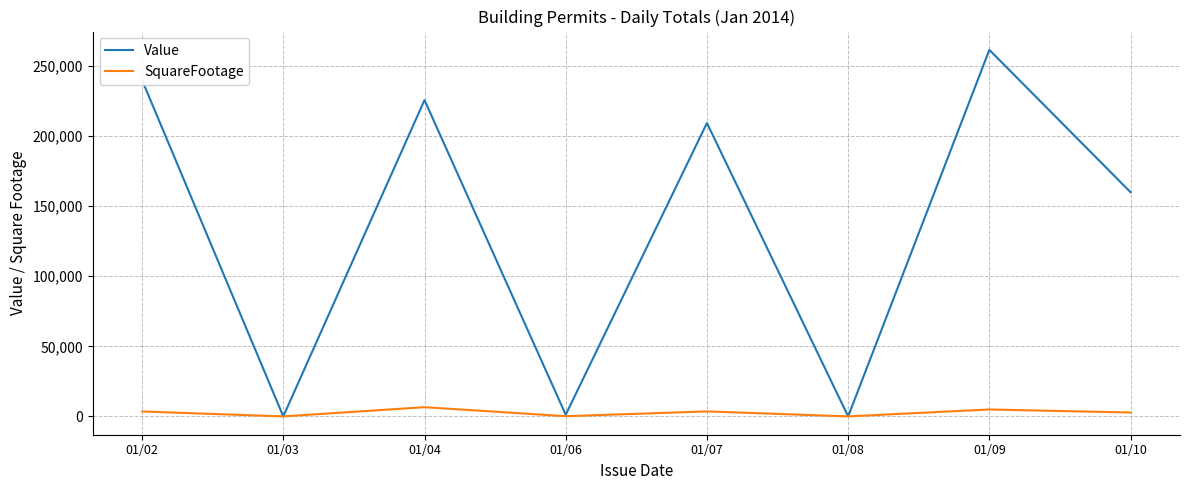

How many values in the SquareFootage series are below 3514?

4